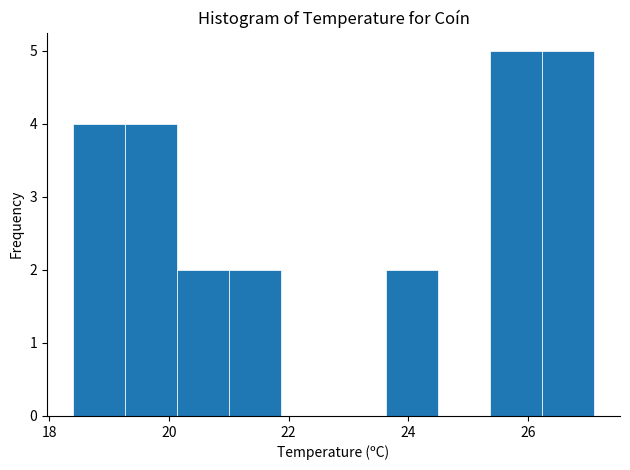

How tall is the bar that spans 18.4 to 19.2 on the x-axis? Neither the bar edges nor the heights are printed on the chart, so give them approximately, as read against the axes.

4